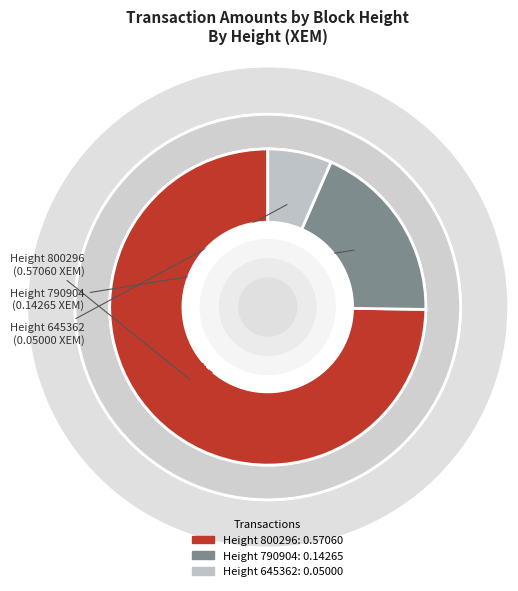

True or false: 645362 accounts for 1% of the total.

False